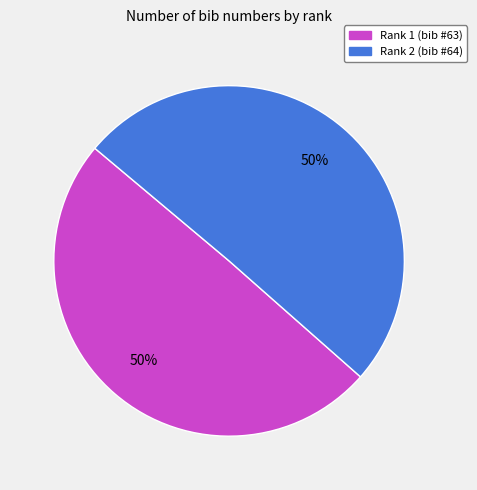

To the nearest percent, what is the average slice percentage?

50%